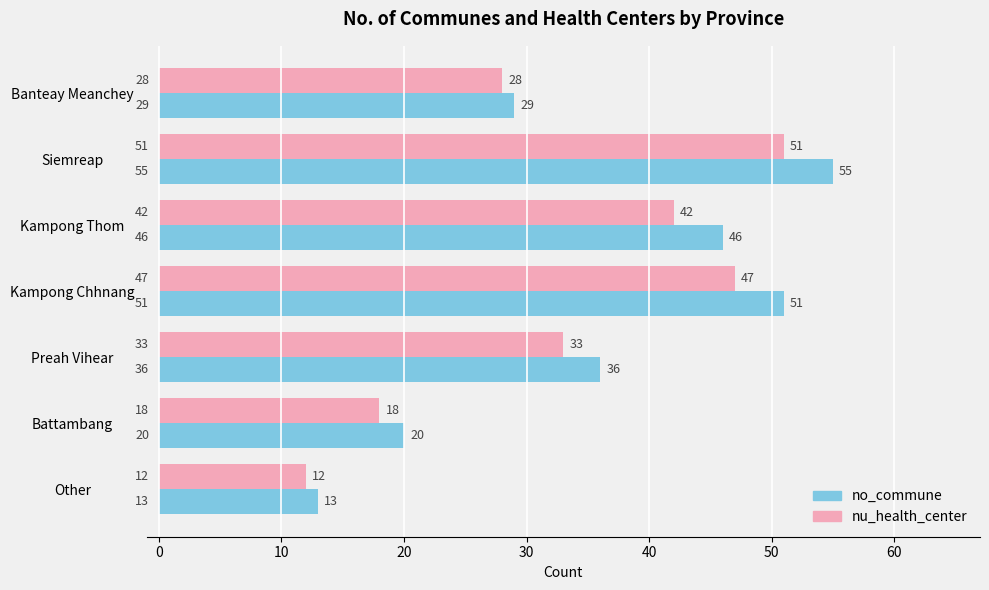

Is the value of nu_health_center at Siemreap greater than the value of no_commune at Siemreap?

No